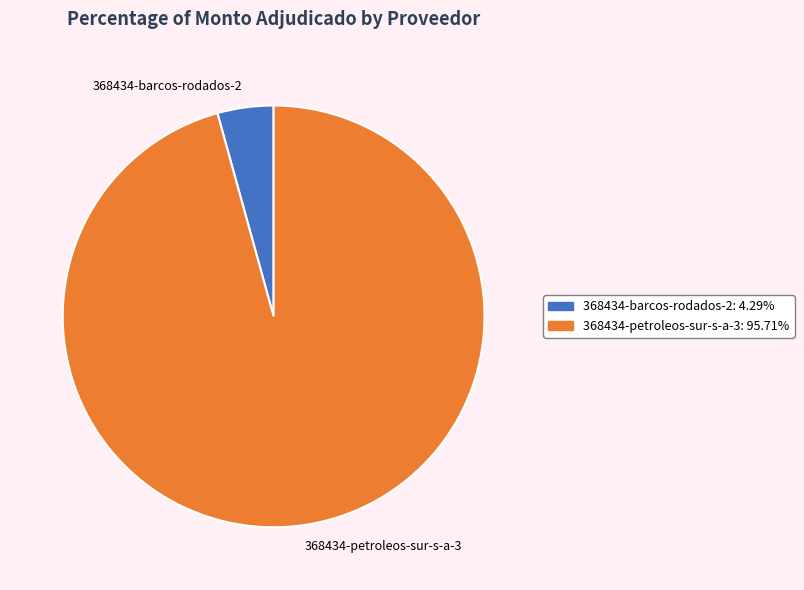

Rank the categories by value from lowest to highest.

368434-barcos-rodados-2, 368434-petroleos-sur-s-a-3